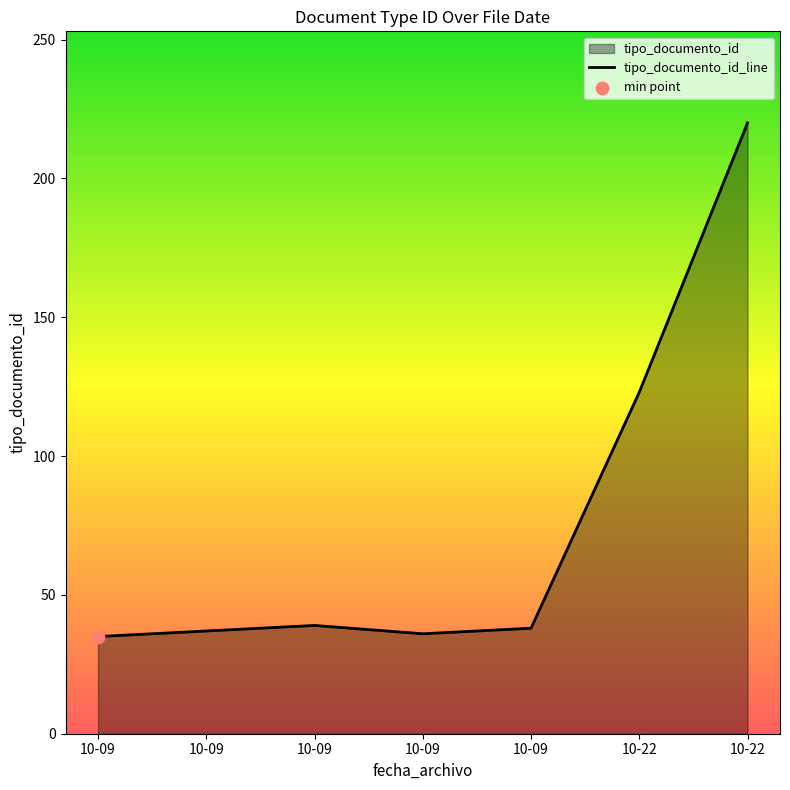

Approximately how many times larger is the value at 10-09 compared to 10-09?

0.9